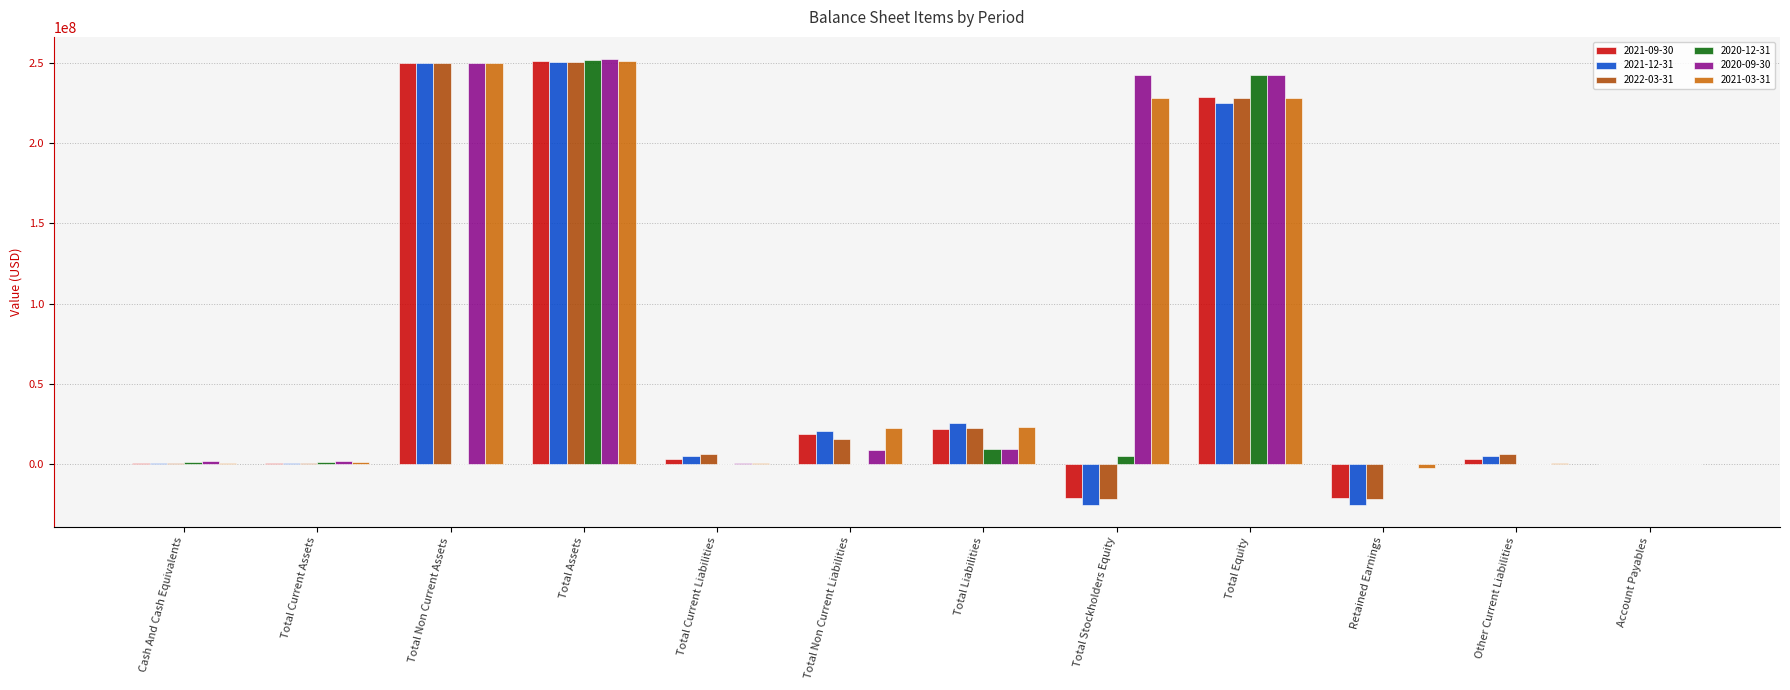

What is the maximum value for 2021-03-31?

251368069